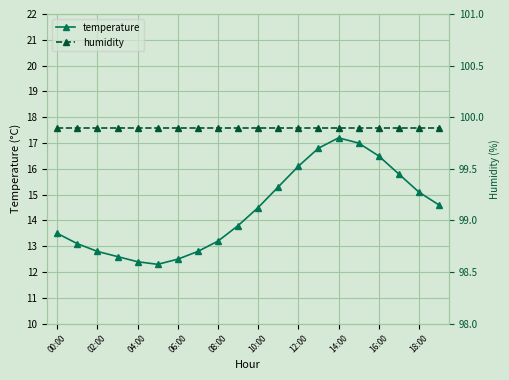

What is the highest value of the humidity series?

99.9